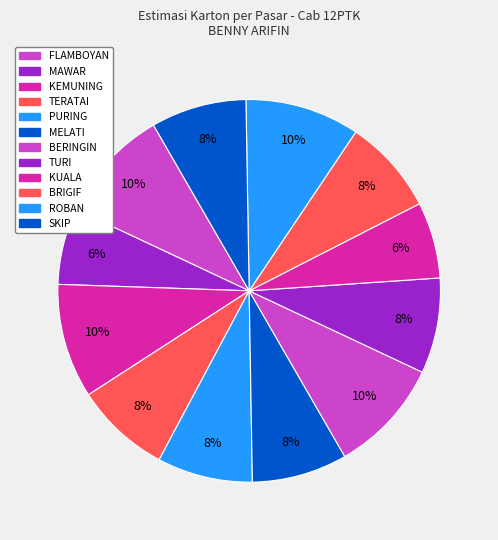

Rank the categories by value from highest to lowest.

FLAMBOYAN, KEMUNING, BERINGIN, ROBAN, TERATAI, PURING, MELATI, TURI, BRIGIF, SKIP, MAWAR, KUALA